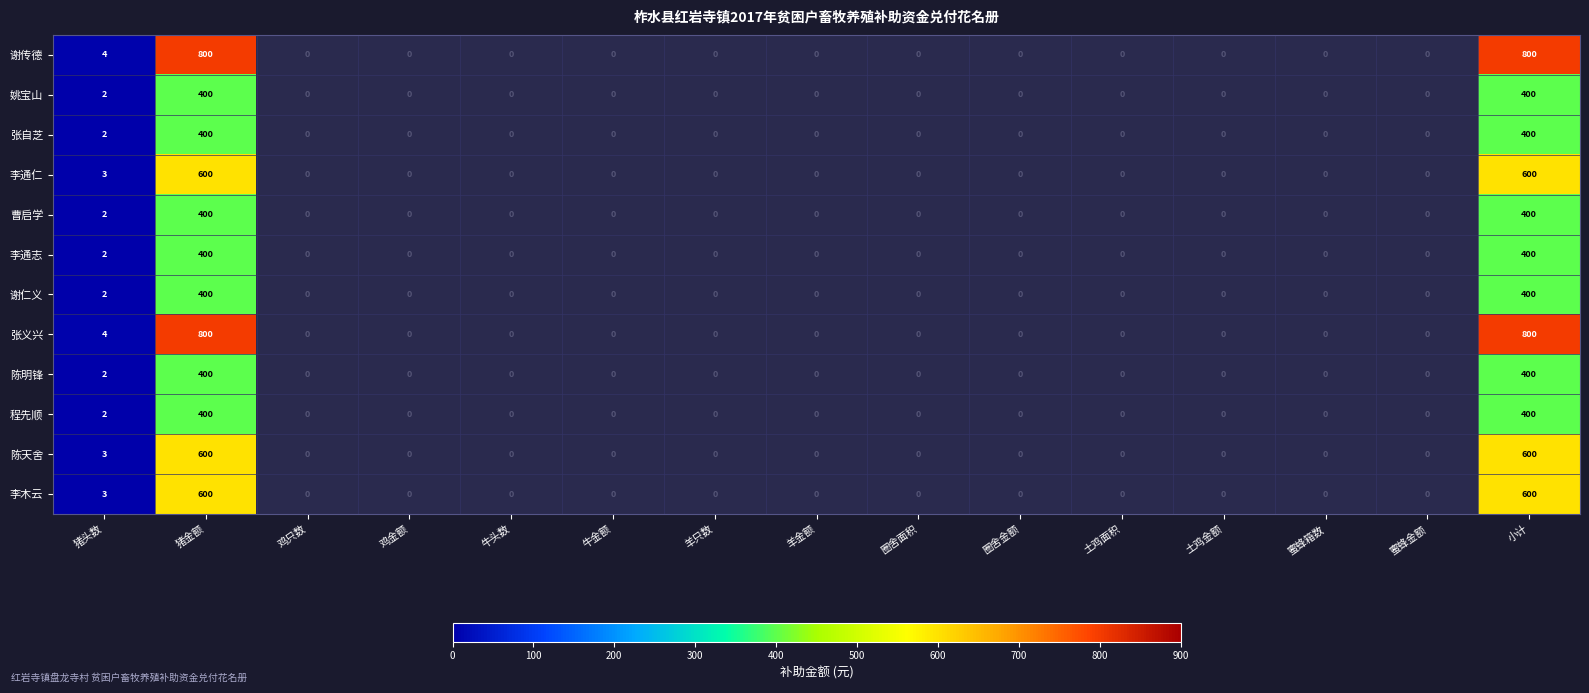

What is the total value across all series at 小计?

6200